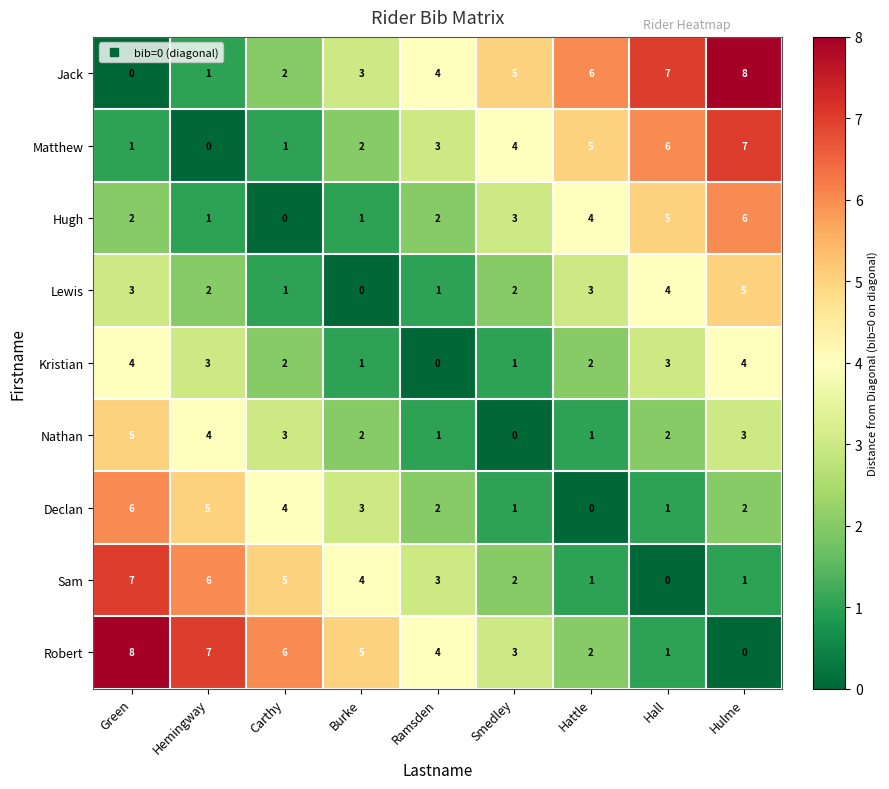

What is the difference between the maximum and second lowest values in the Kristian series?

3